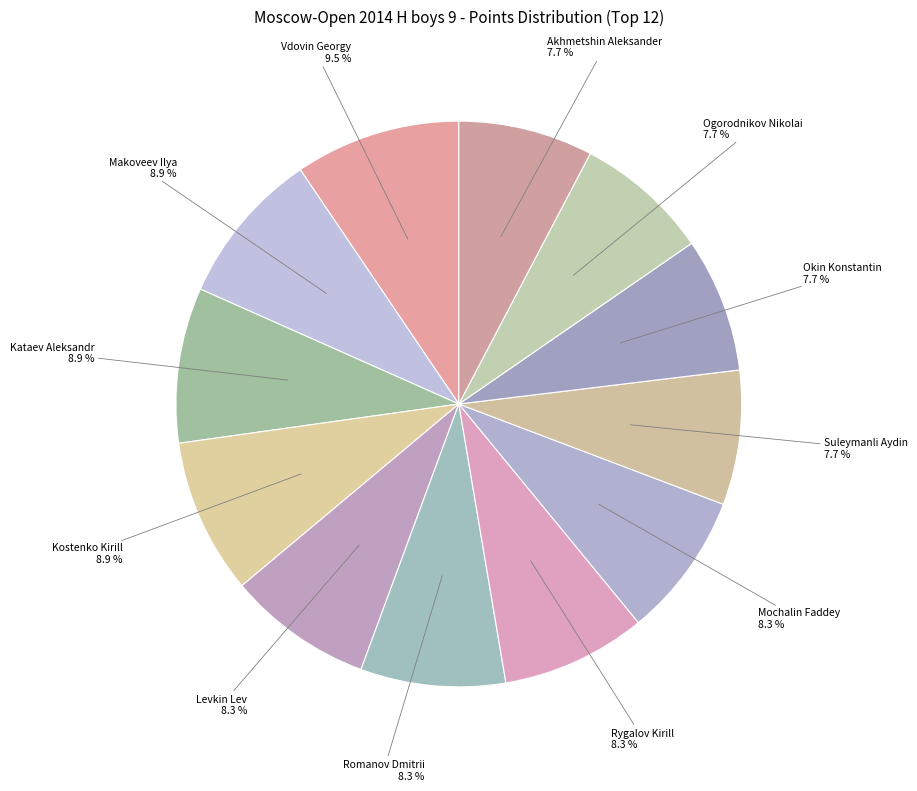

How many slices are in this pie chart?

12